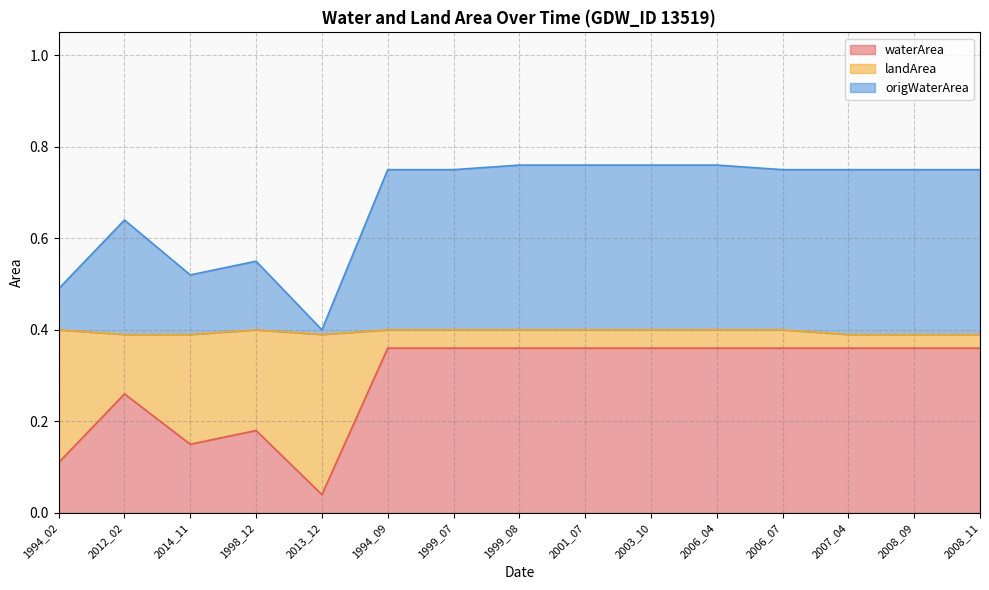

At which category does the chart reach its minimum across all series?

2013_12